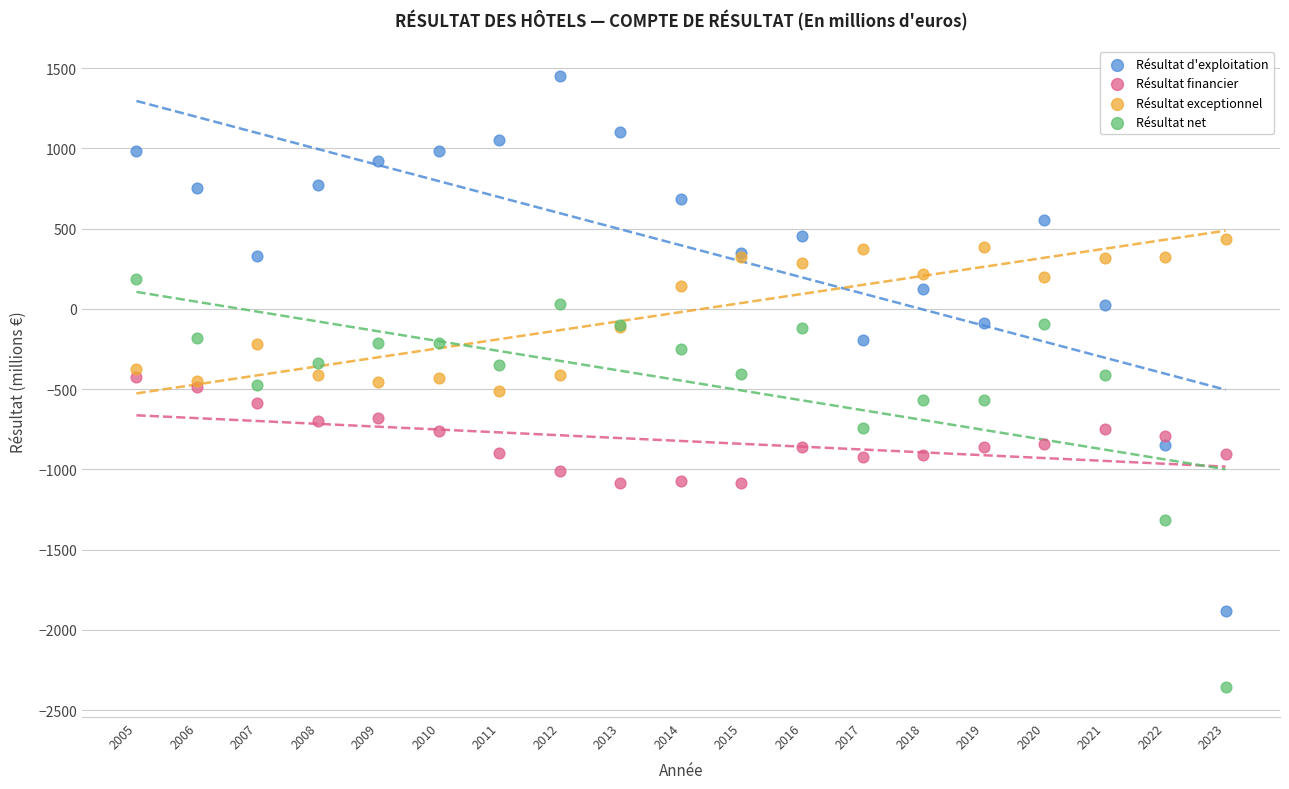

Which series has the largest Y range (max minus min)?

Résultat d'exploitation